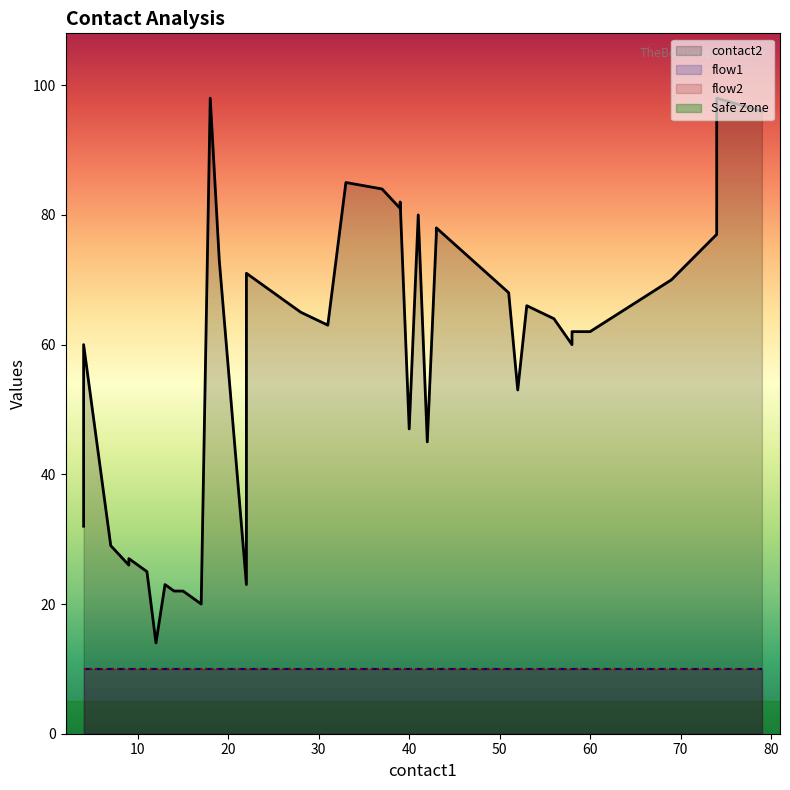

Reading right to left, what are all the values shown in this chart?

contact2: 39=96	38=98	37=77	36=70	35=62	34=62	33=61	32=60	31=64	30=66	29=53	28=68	27=78	26=77	25=45	24=80	23=47	22=82	21=81	20=84	19=85	18=63	17=65	16=67	15=69	14=71	13=23	12=73	11=98	10=20	9=22	8=22	7=23	6=14	5=25	4=27	3=26	2=29	1=60	0=32
flow1: 39=1	38=1	37=1	36=1	35=1	34=1	33=1	32=1	31=1	30=1	29=1	28=1	27=1	26=1	25=1	24=1	23=1	22=1	21=1	20=1	19=1	18=1	17=1	16=1	15=1	14=1	13=1	12=1	11=1	10=1	9=1	8=1	7=1	6=1	5=1	4=1	3=1	2=1	1=1	0=1
flow2: 39=1	38=1	37=1	36=1	35=1	34=1	33=1	32=1	31=1	30=1	29=1	28=1	27=1	26=1	25=1	24=1	23=1	22=1	21=1	20=1	19=1	18=1	17=1	16=1	15=1	14=1	13=1	12=1	11=1	10=1	9=1	8=1	7=1	6=1	5=1	4=1	3=1	2=1	1=1	0=1